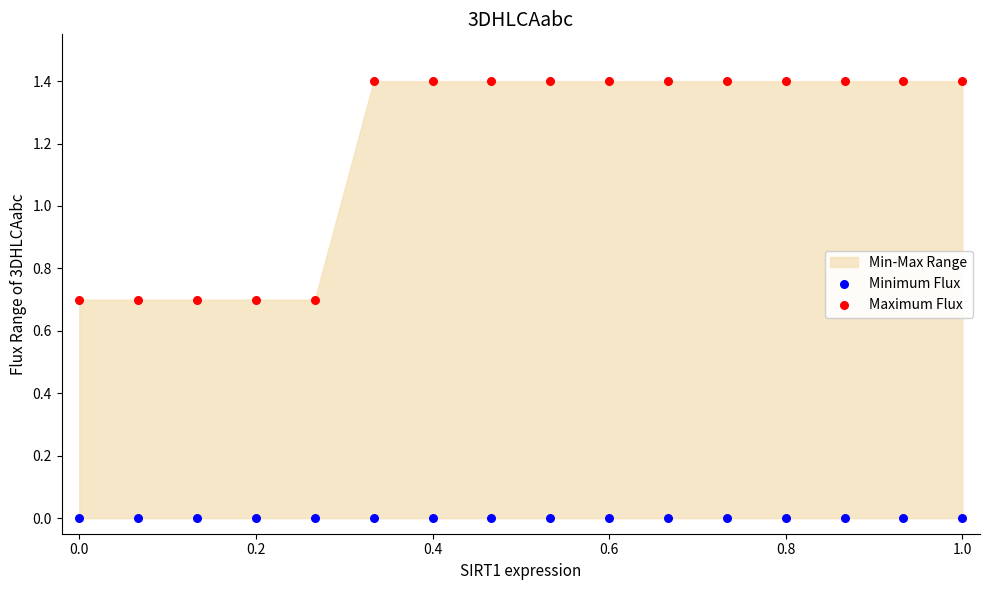

Which series contains the highest Y value?

Maximum Flux